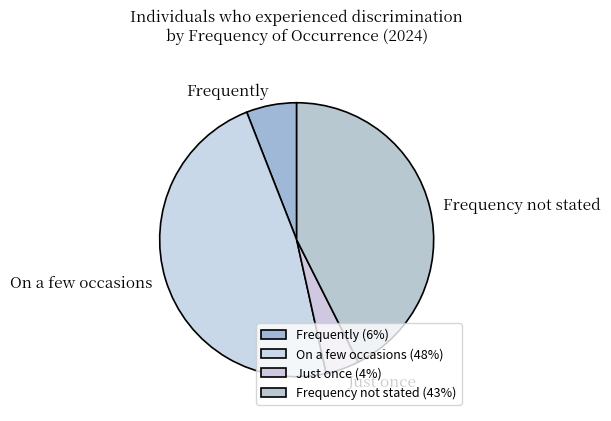

Rank the categories by value from lowest to highest.

Just once, Frequently, Frequency not stated, On a few occasions